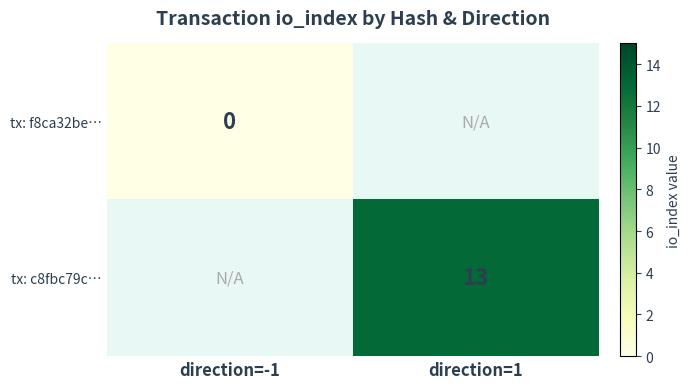

Which category has the lowest value across all series?

direction=-1